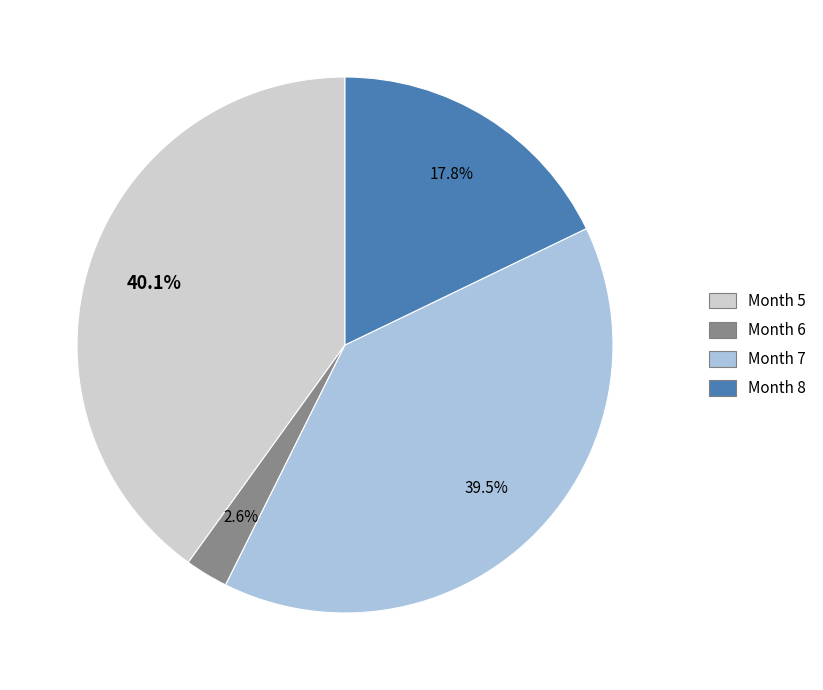

Combined, what portion of the pie is Month 5 and Month 6?

42.7%